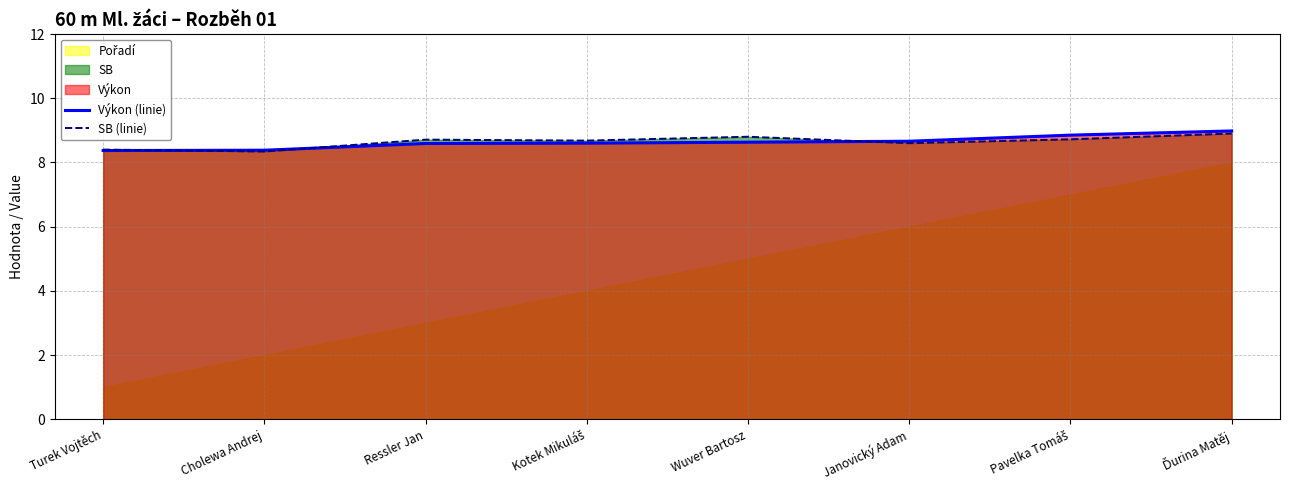

List the labels in order of SB (linie) value, largest first.

Ďurina Matěj, Wuver Bartosz, Pavelka Tomáš, Ressler Jan, Kotek Mikuláš, Janovický Adam, Turek Vojtěch, Cholewa Andrej